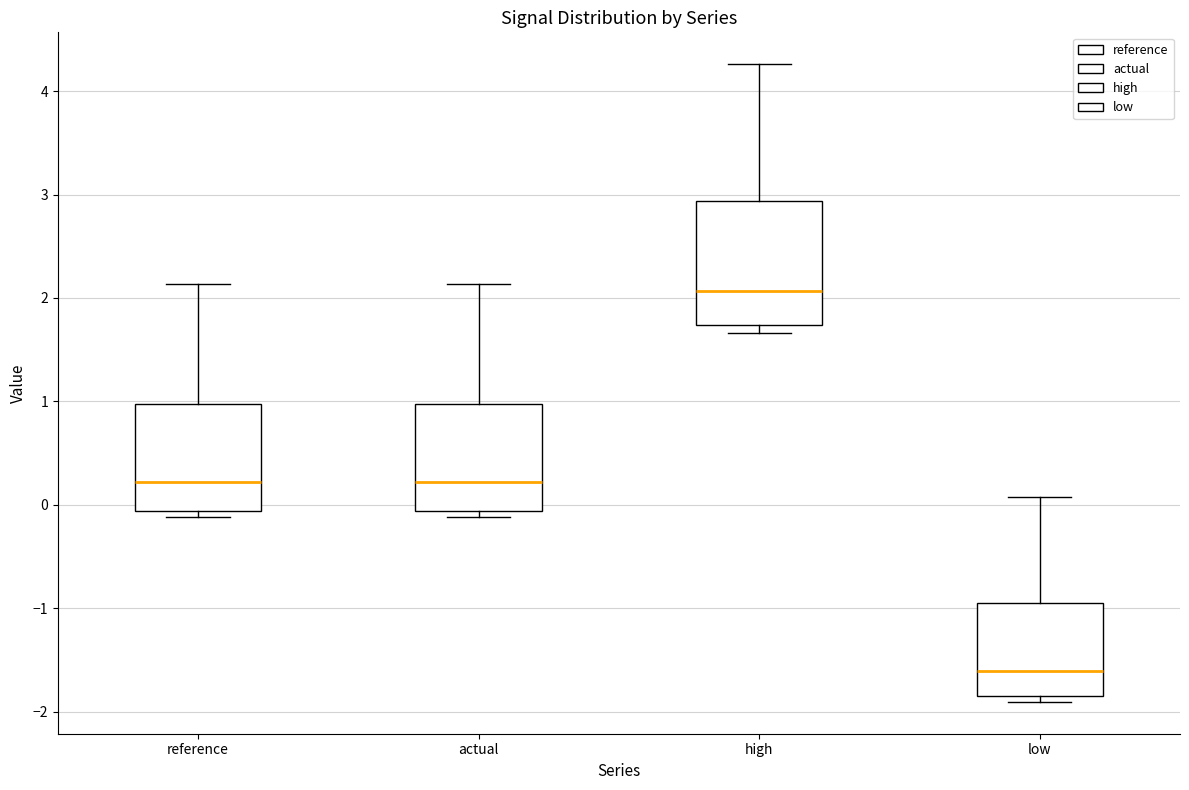

Reading left to right, read every box against the y-axis: the position of its median line, the range the box covers, and the ends of its whiskers. The values are not printed on the chart, so give them approximately, as read against the axis.

reference: median 0.2, box -0.1 to 1.0, whiskers -0.1 (just below the box's lower edge) to 2.1
actual: median 0.2, box -0.1 to 1.0, whiskers -0.1 (just below the box's lower edge) to 2.1
high: median 2.1, box 1.7 to 2.9, whiskers 1.7 (just below the box's lower edge) to 4.3
low: median -1.6, box -1.8 to -0.9, whiskers -1.9 to 0.1